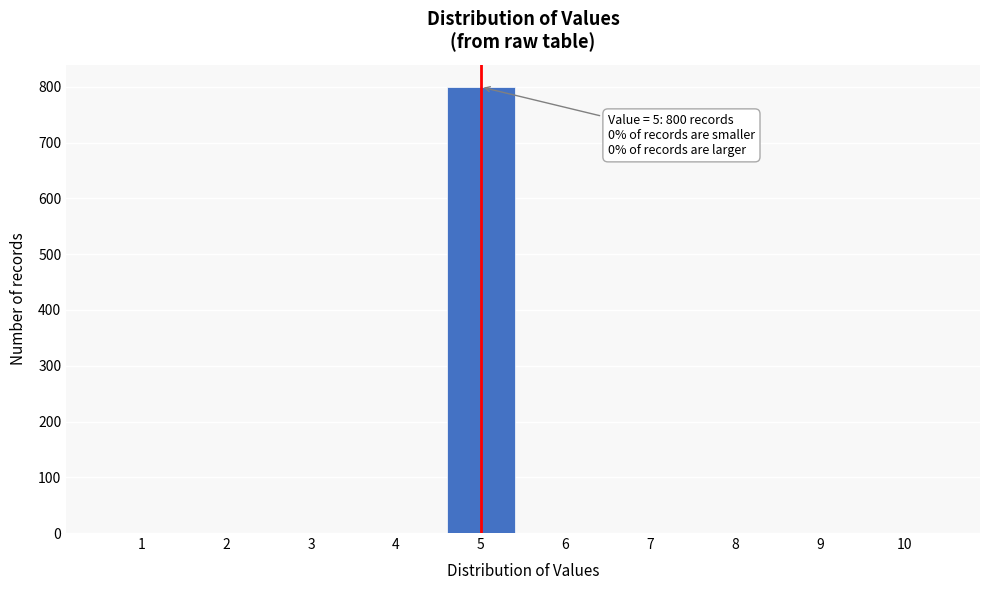

Reading left to right, what are all the values shown in this chart?

1=0	2=0	3=0	4=0	5=800	6=0	7=0	8=0	9=0	10=0